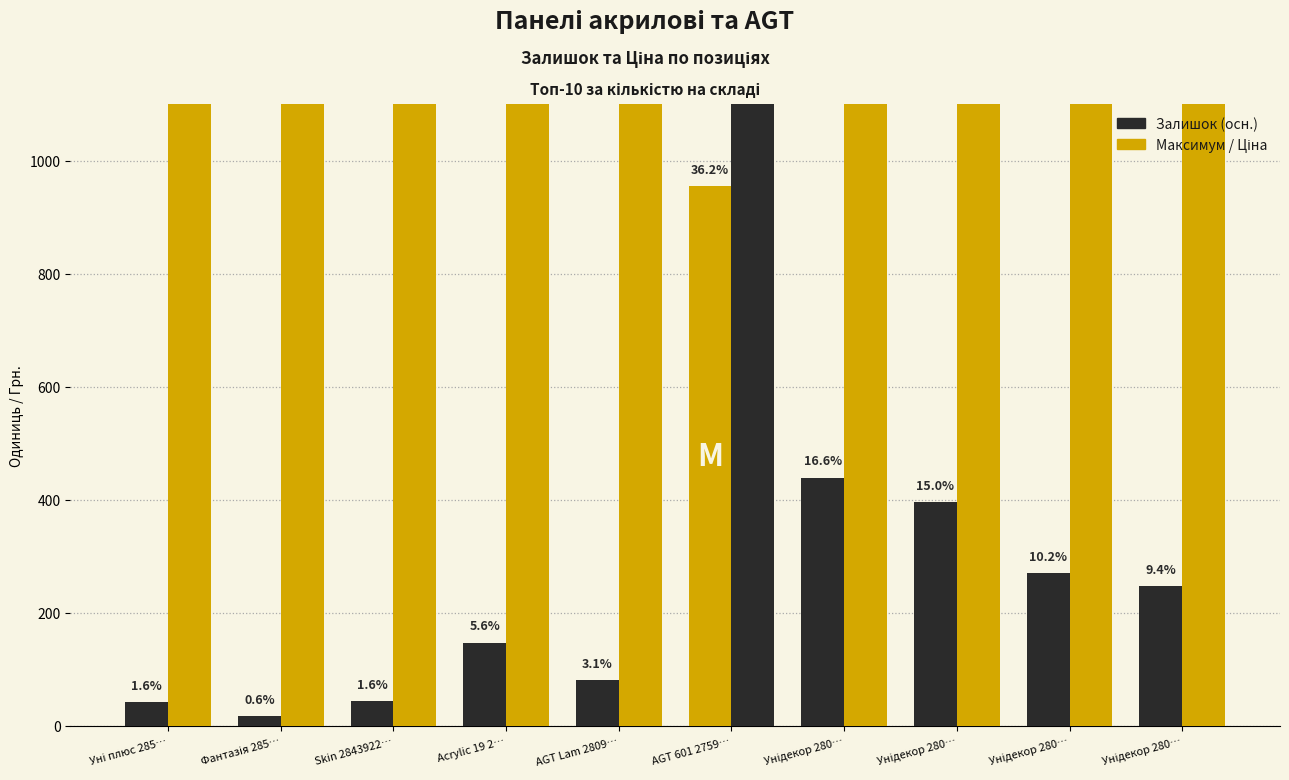

Count the number of categories in the chart.

10